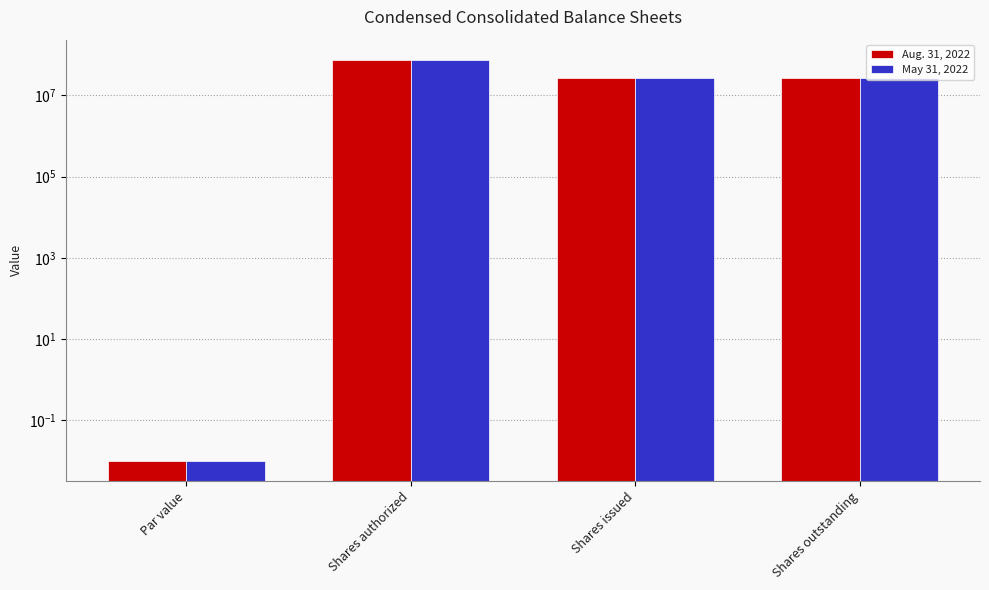

How many categories are shown in the chart?

4